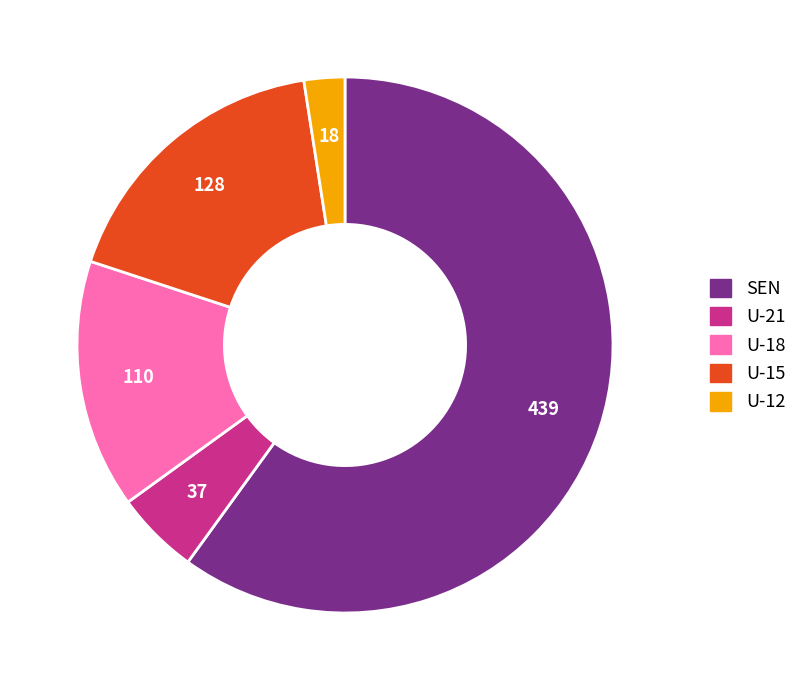

Which category accounts for the majority?

SEN